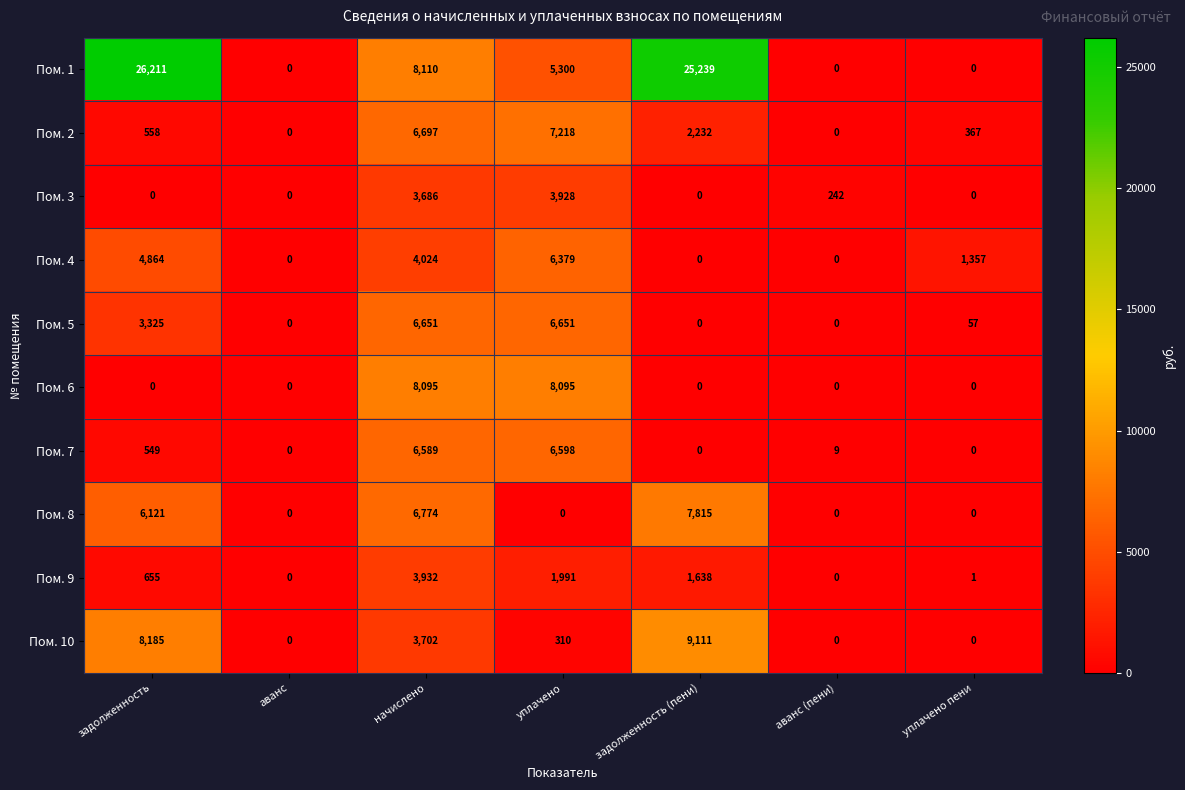

What is the sum of the Пом. 9 values at уплачено and задолженность (пени)?

3629